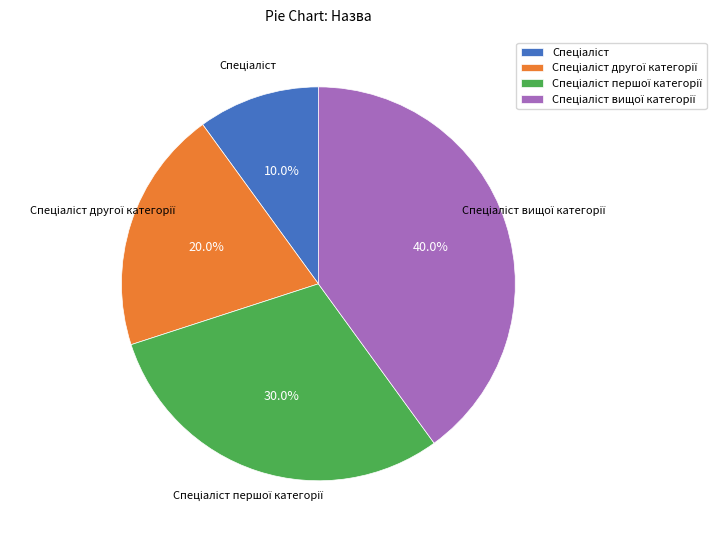

Does any single category account for the majority?

No